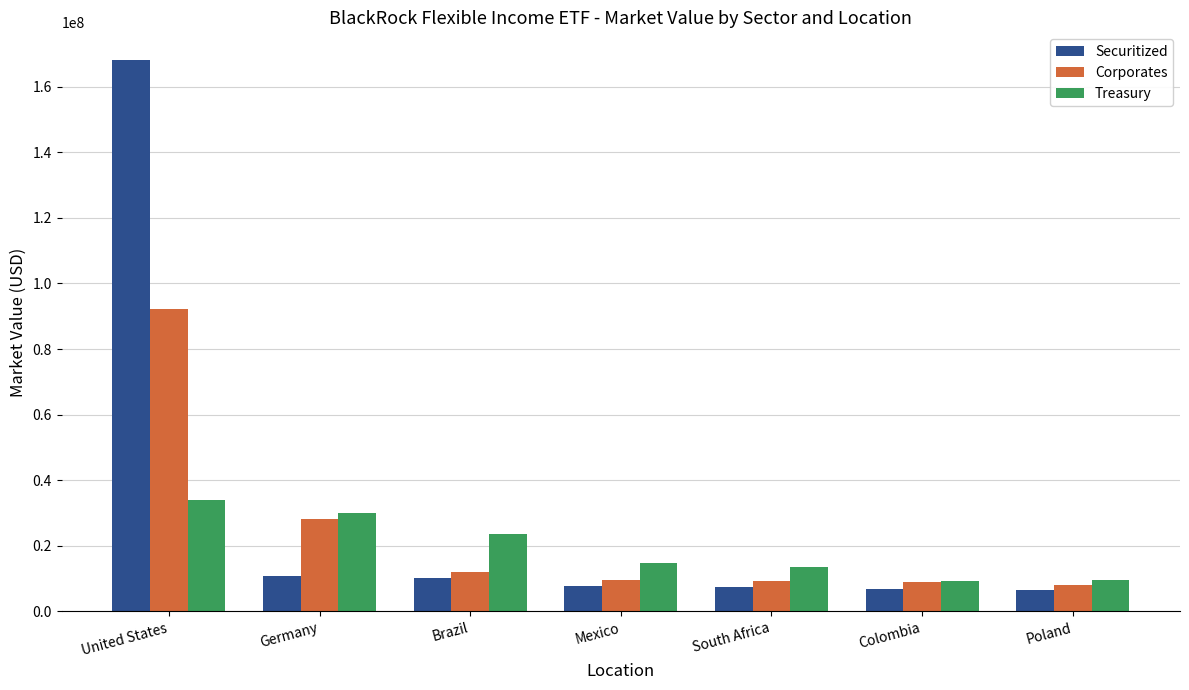

Which series has the widest spread of values?

Securitized